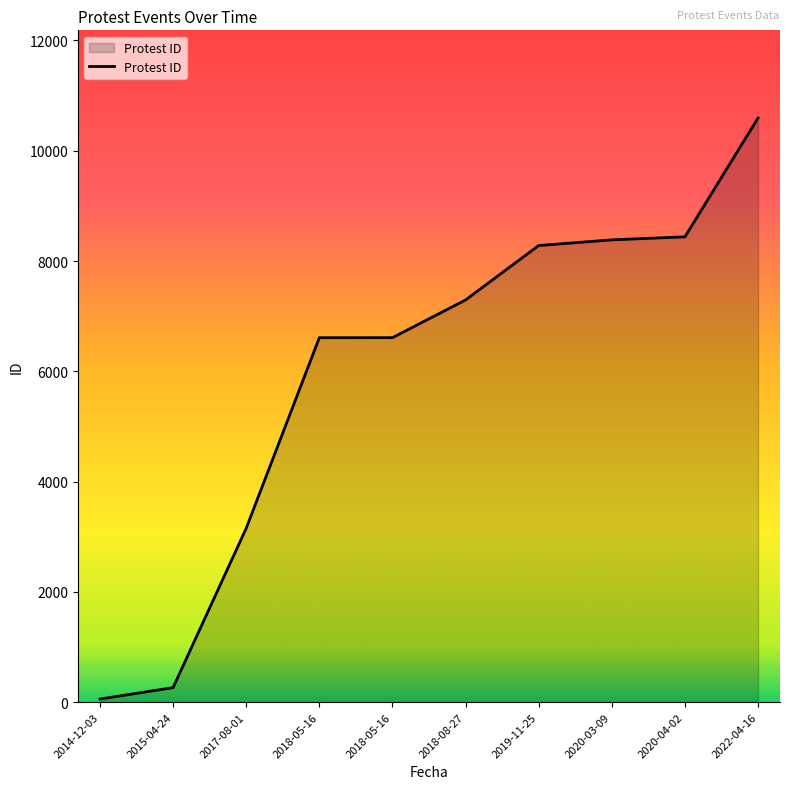

What is the sum of the values at 2014-12-03 and 2018-05-16?

6665